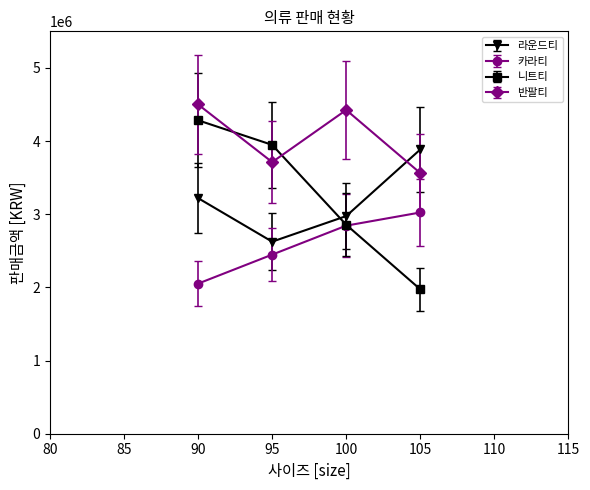

Reading left to right, transcribe all the data shown in this chart.

라운드티: 3220000	2625000	2975000	3885000
카라티: 2052000	2448000	2844000	3024000
니트티: 4284000	3948000	2856000	1974000
반팔티: 4500000	3712500	4425000	3562500